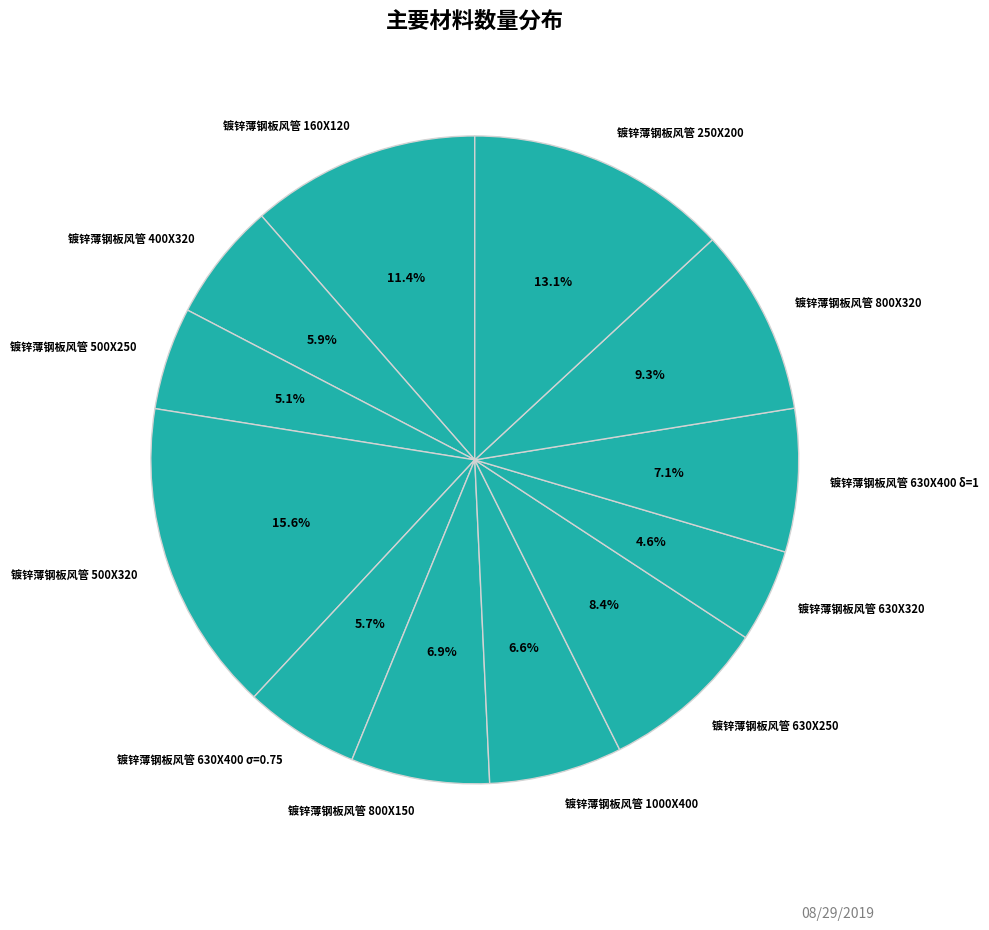

What is the ratio of the value at 镀锌薄钢板风管 630X250 to the value at 镀锌薄钢板风管 400X320?

1.4